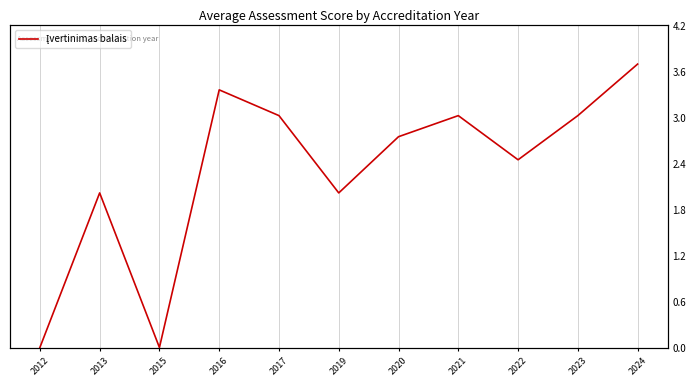

Where is the first local minimum?

2015